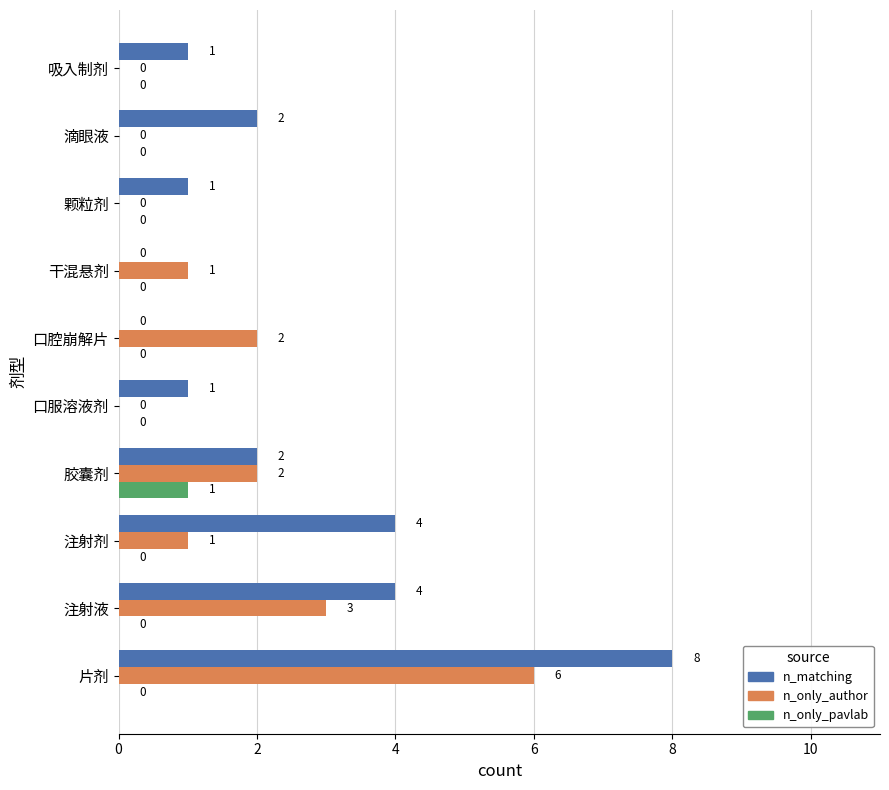

Where is n_only_author nearest to the value 3?

注射液